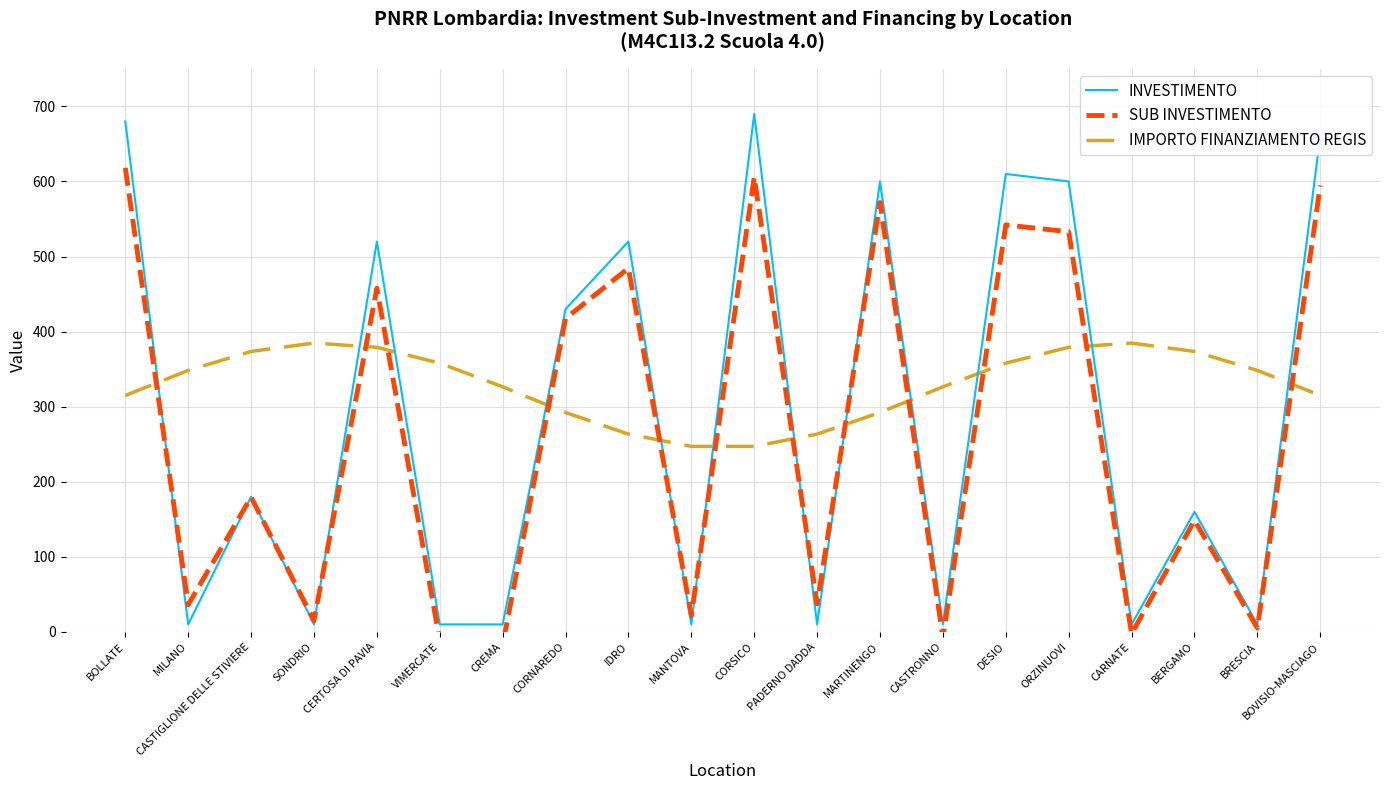

What is the minimum value shown in the chart?

-17.3